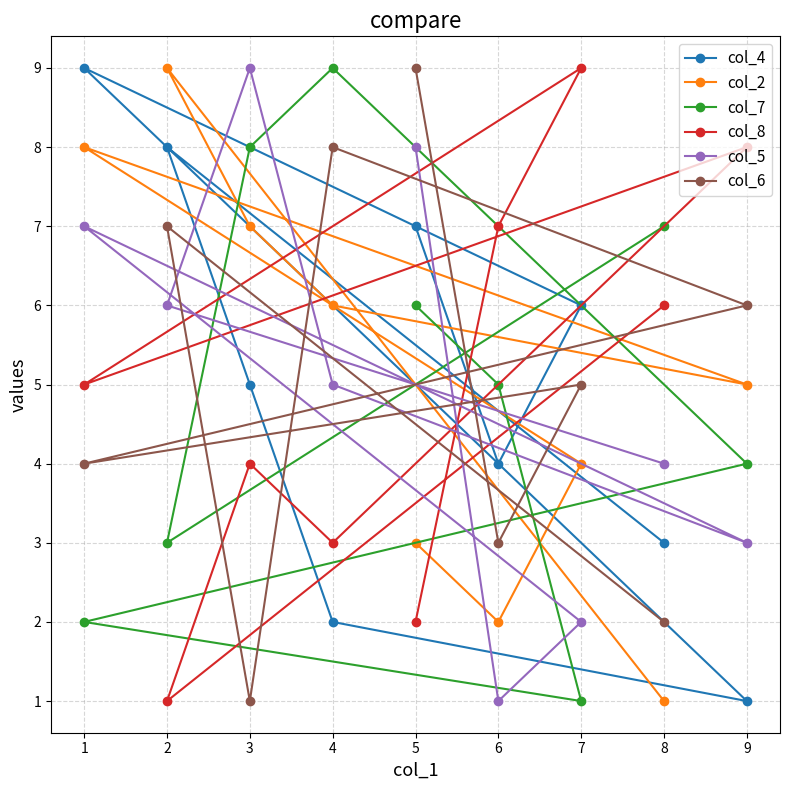

Rank the series by their maximum value, from lowest to highest.

col_4, col_2, col_7, col_8, col_5, col_6